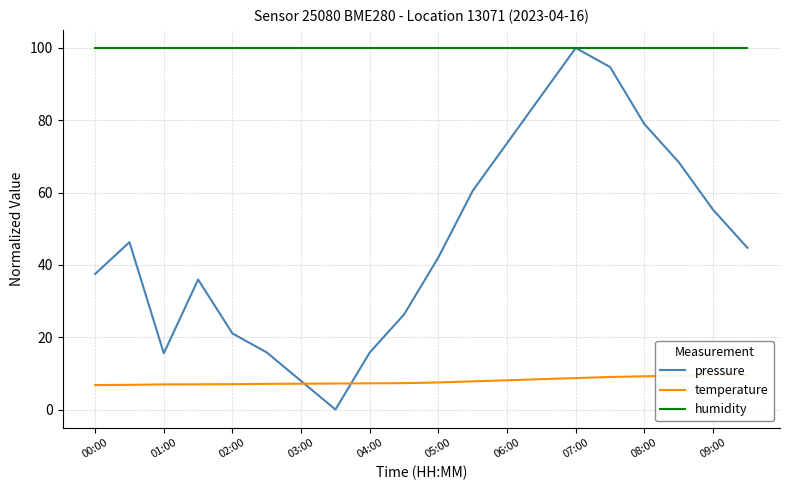

Is the value of humidity at 01:00 greater than the value of pressure at 09:00?

Yes